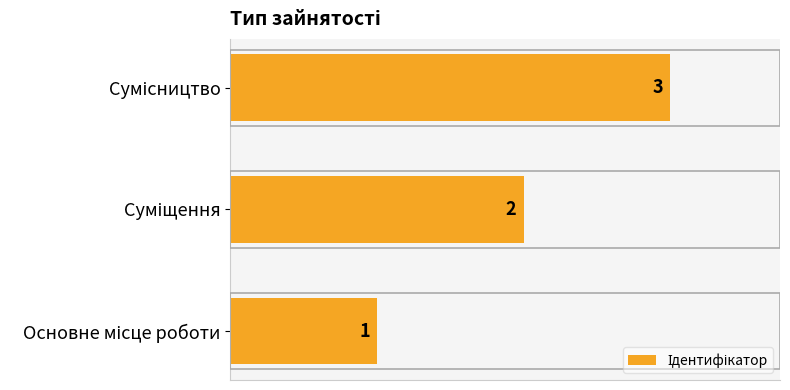

What is the sum of all values?

6